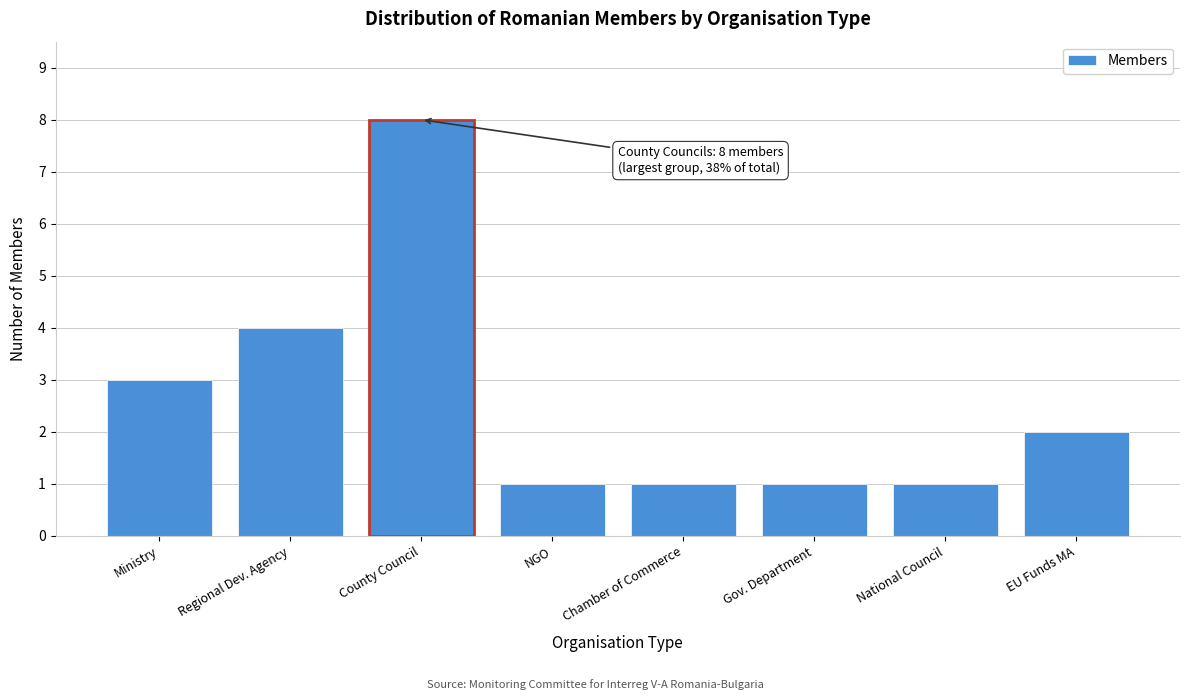

Reading right to left, what are all the values shown in this chart?

EU Funds MA=2	National Council=1	Gov. Department=1	Chamber of Commerce=1	NGO=1	County Council=8	Regional Dev. Agency=4	Ministry=3